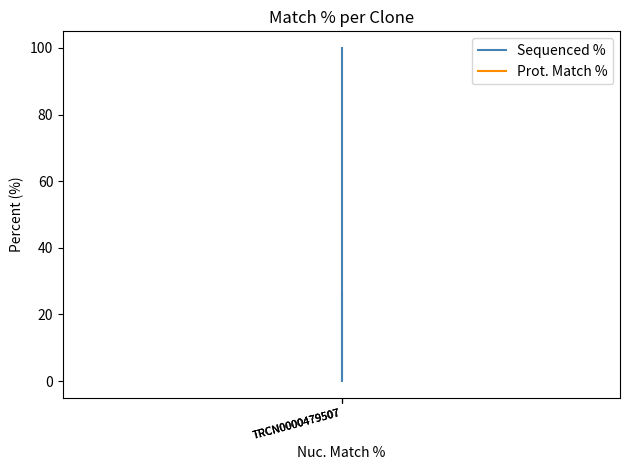

Is the value of Prot. Match % at TRCN0000479507 greater than the value of Sequenced % at TRCN0000479507?

No